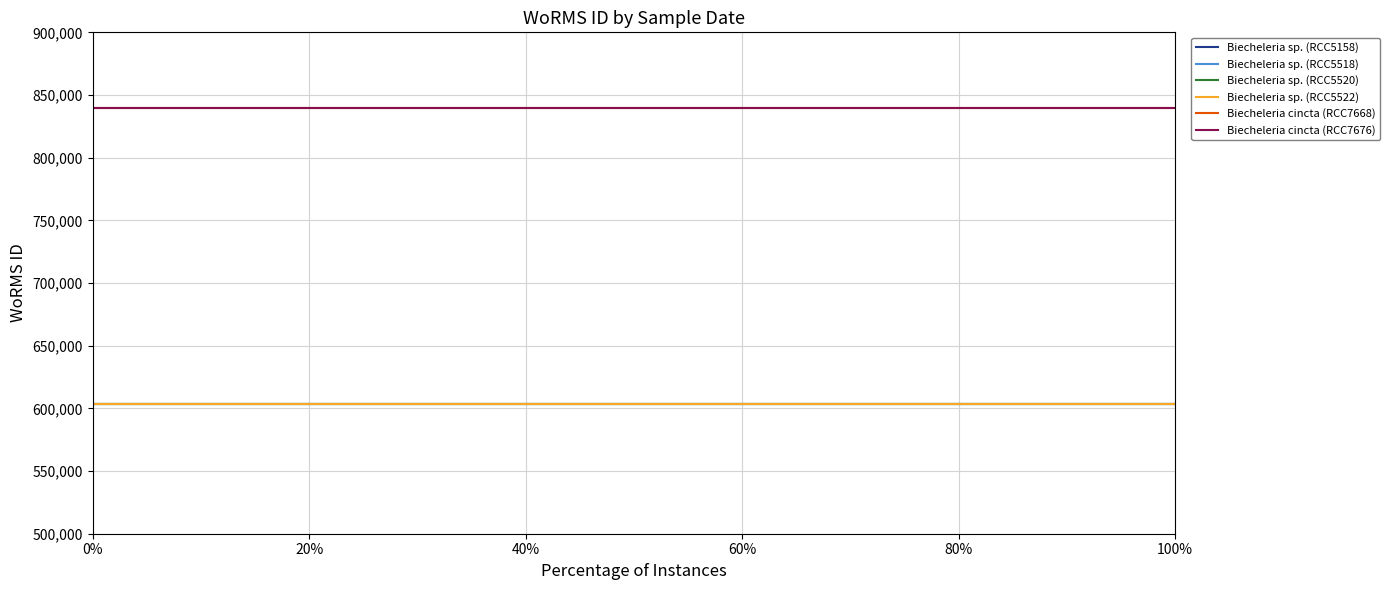

Rank the series at 60% from highest to lowest value.

Biecheleria cincta (RCC7668), Biecheleria cincta (RCC7676), Biecheleria sp. (RCC5158), Biecheleria sp. (RCC5518), Biecheleria sp. (RCC5520), Biecheleria sp. (RCC5522)